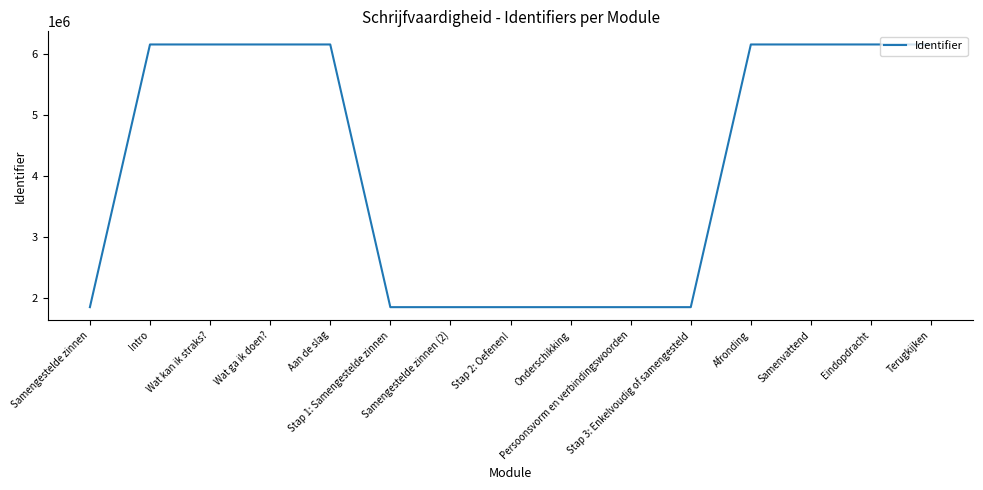

Is it true that the value at Stap 3: Enkelvoudig of samengesteld is 665039?

False